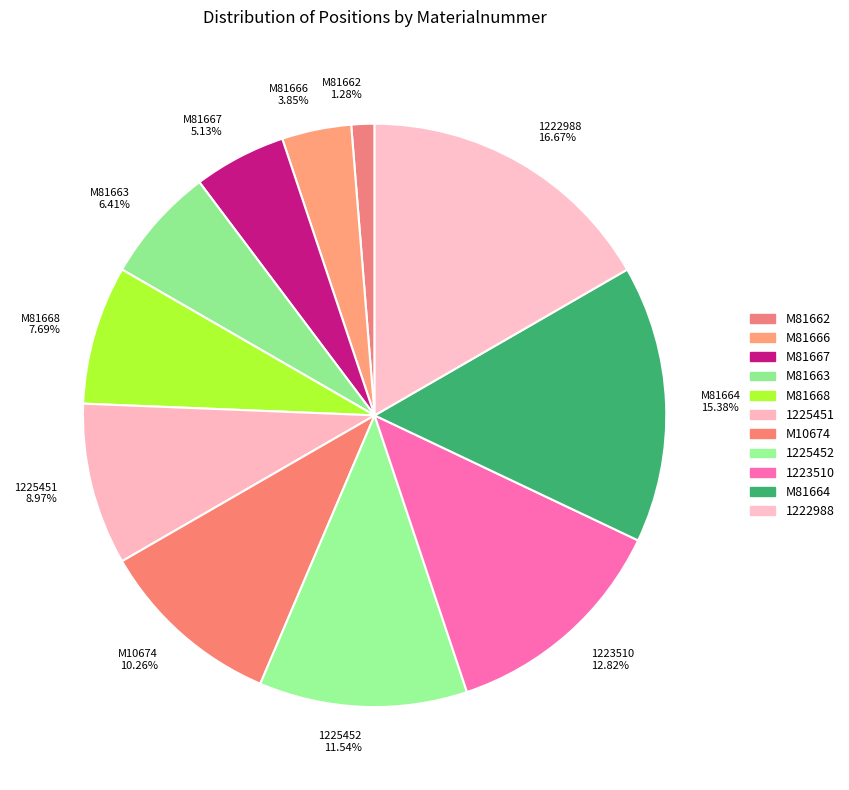

Rank the categories by value from lowest to highest.

M81662, M81666, M81667, M81663, M81668, 1225451, M10674, 1225452, 1223510, M81664, 1222988